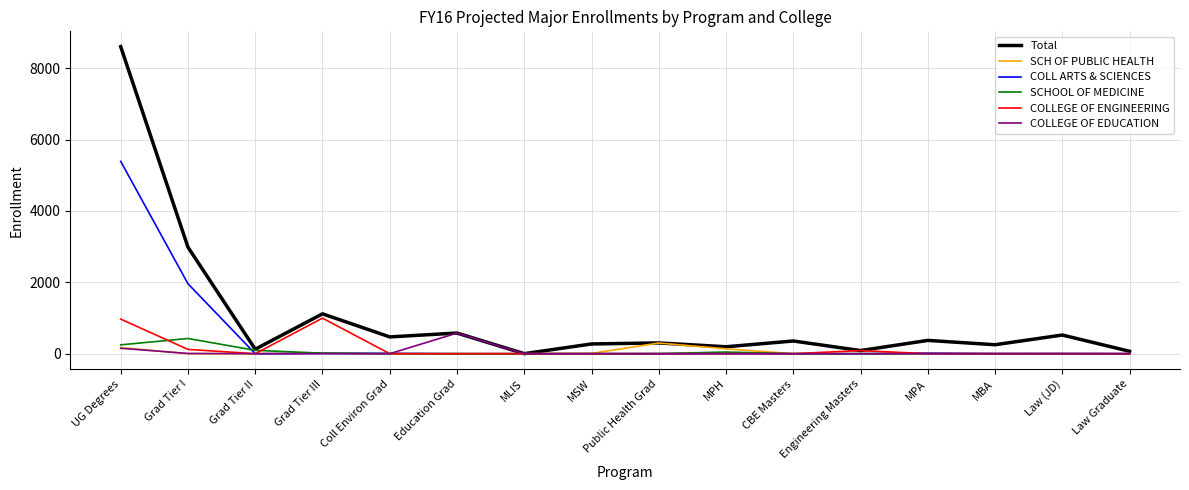

True or false: COLLEGE OF ENGINEERING has more than 1 points higher than both neighbors.

True